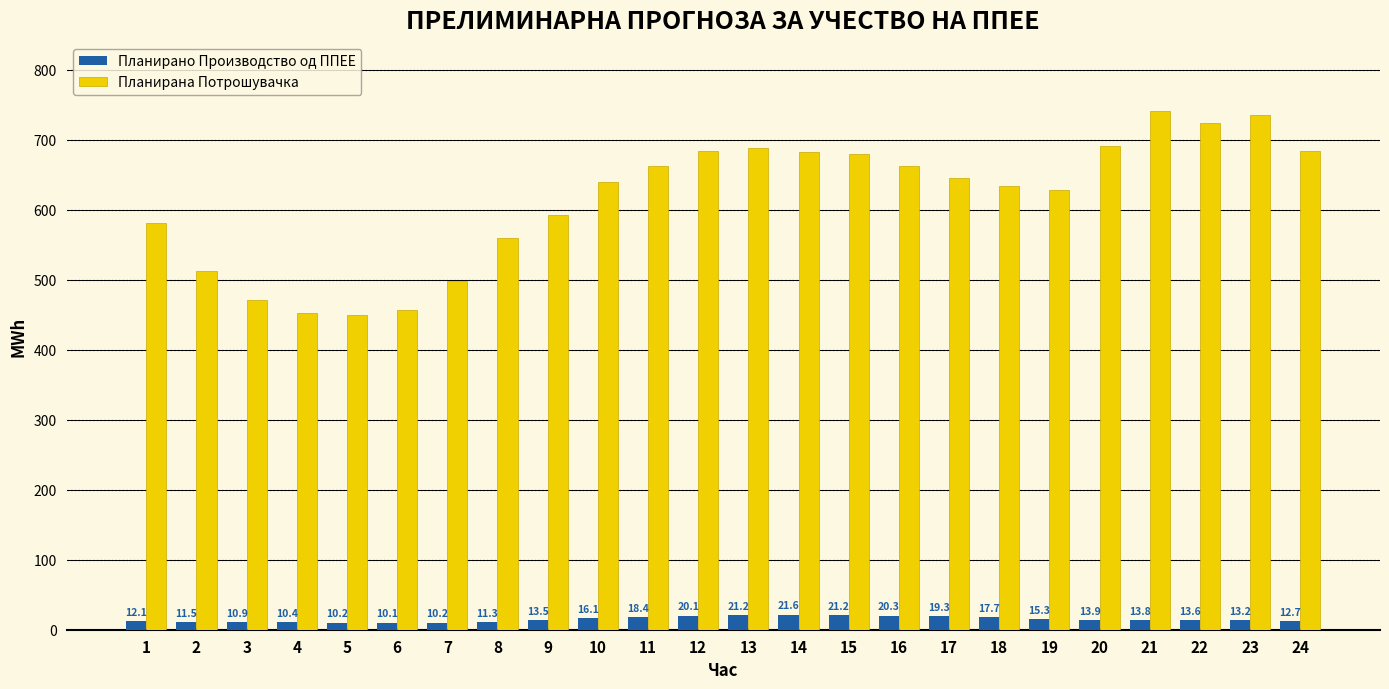

Is it true that Планирано Производство од ППЕЕ equals 11.3 at 8?

True